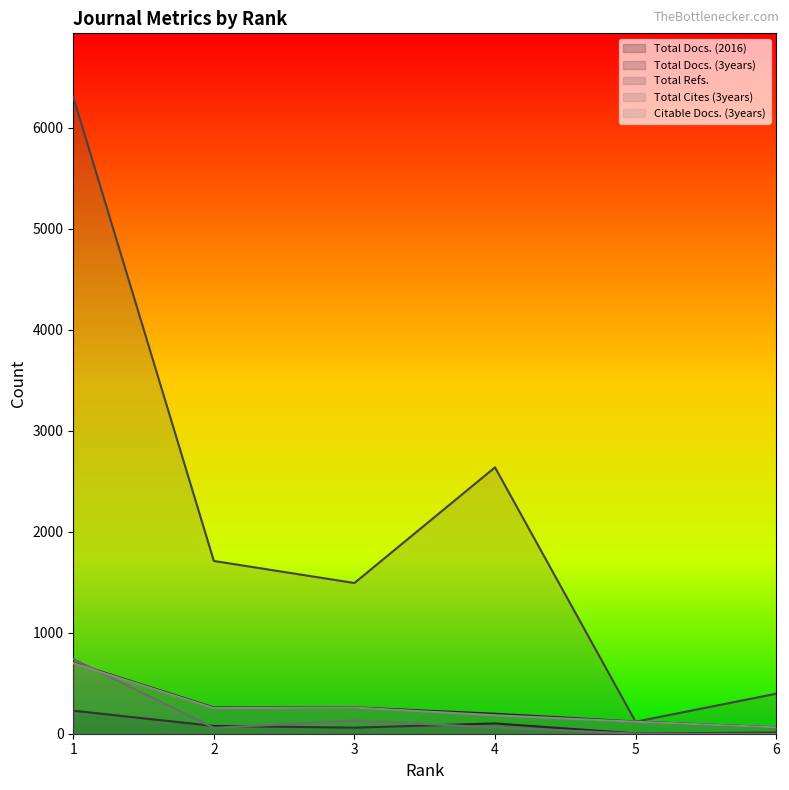

How many times do Total Cites (3years) and Total Docs. (3years) cross each other?

1